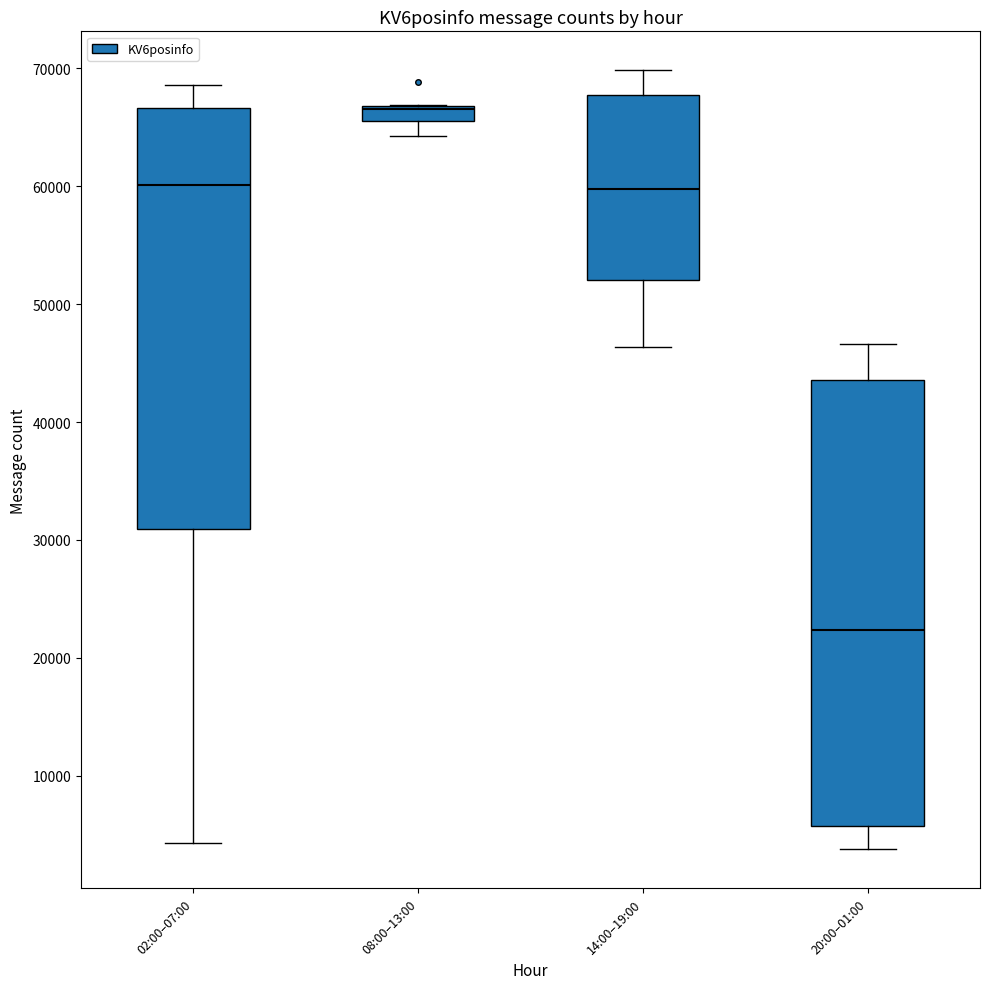

Comparing the boxes themselves (not the whiskers), which one is the tallest?

20:00–01:00